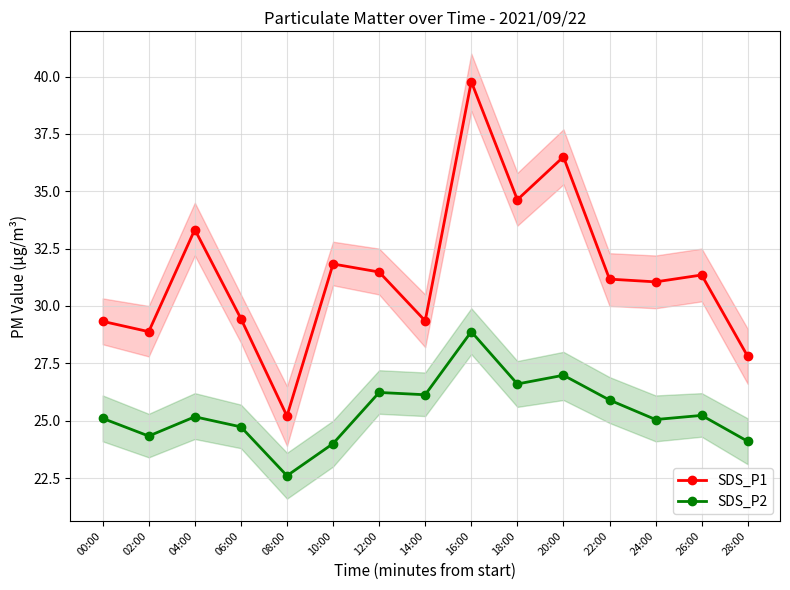

Where is the first local minimum for SDS_P2?

02:00